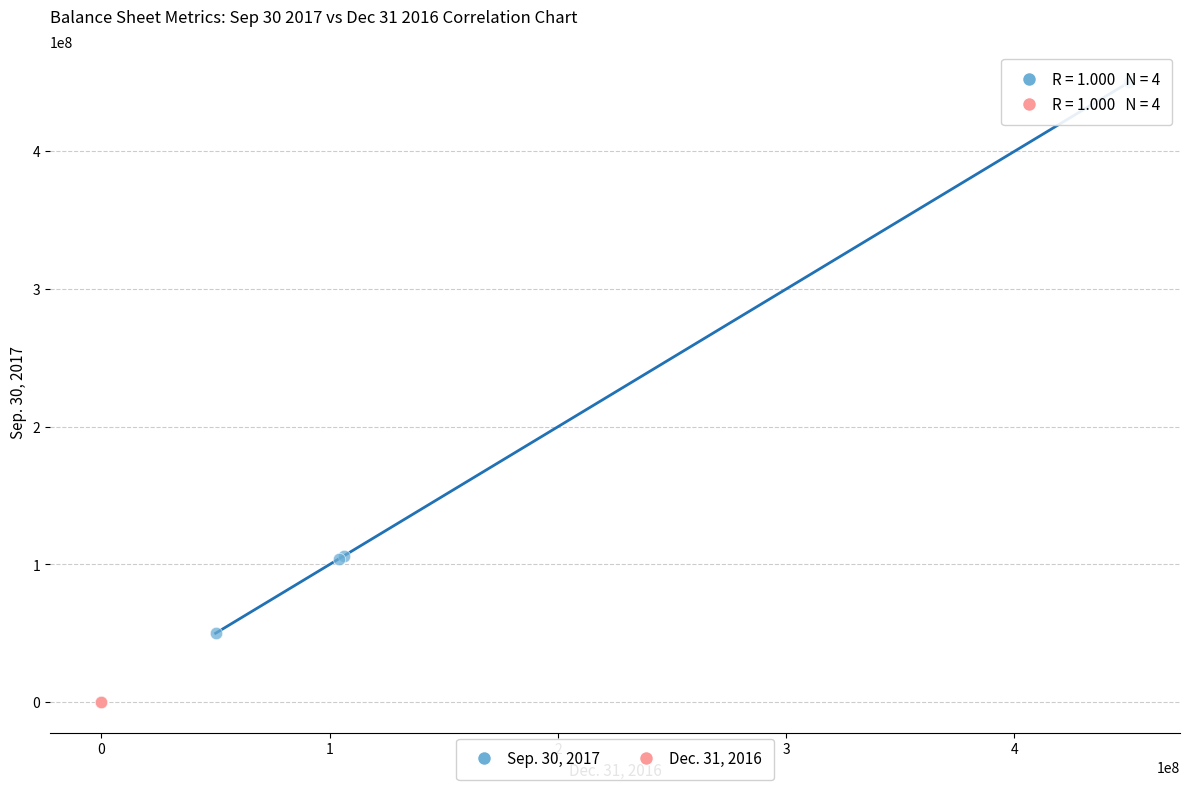

Which series contains the lowest Y value?

Dec. 31, 2016